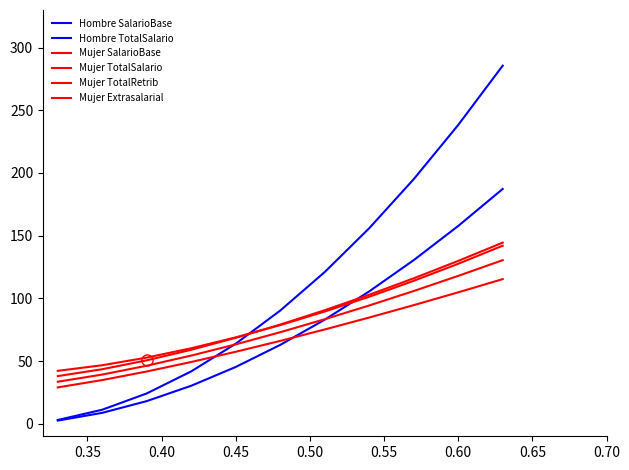

Does the chart have visible grid lines?

No